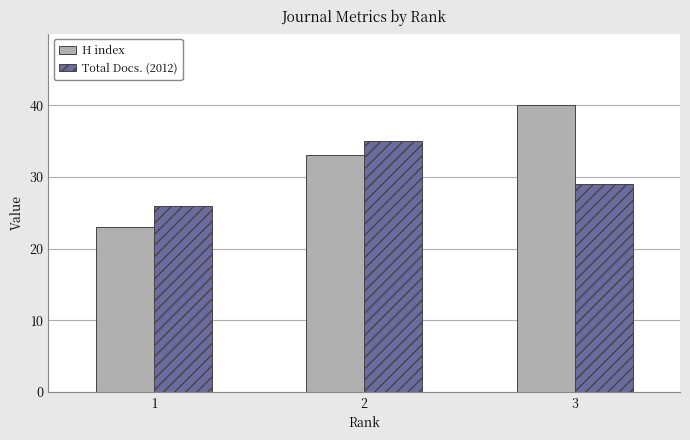

Does the chart contain stacked bars?

No